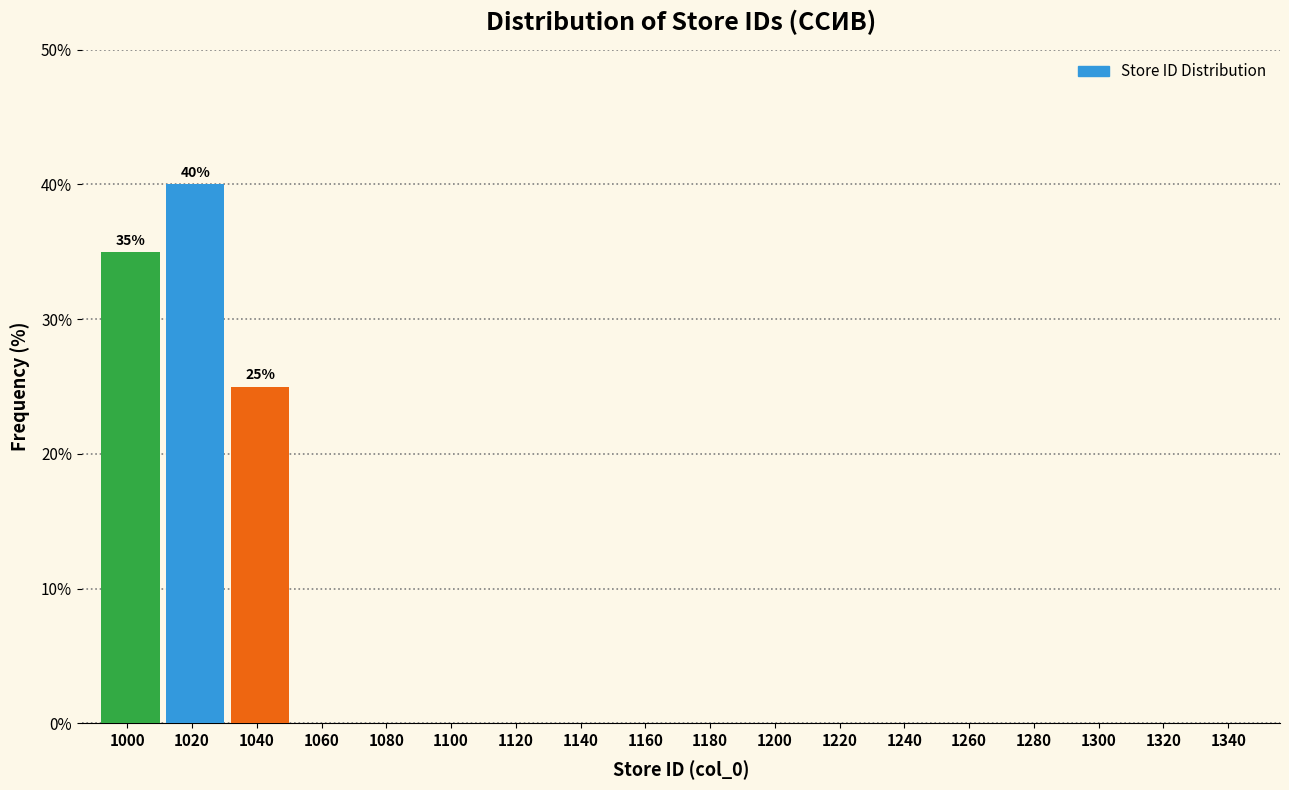

Reading left to right, list all the values displayed in this chart.

1000=35	1020=40	1040=25	1060=0	1080=0	1100=0	1120=0	1140=0	1160=0	1180=0	1200=0	1220=0	1240=0	1260=0	1280=0	1300=0	1320=0	1340=0